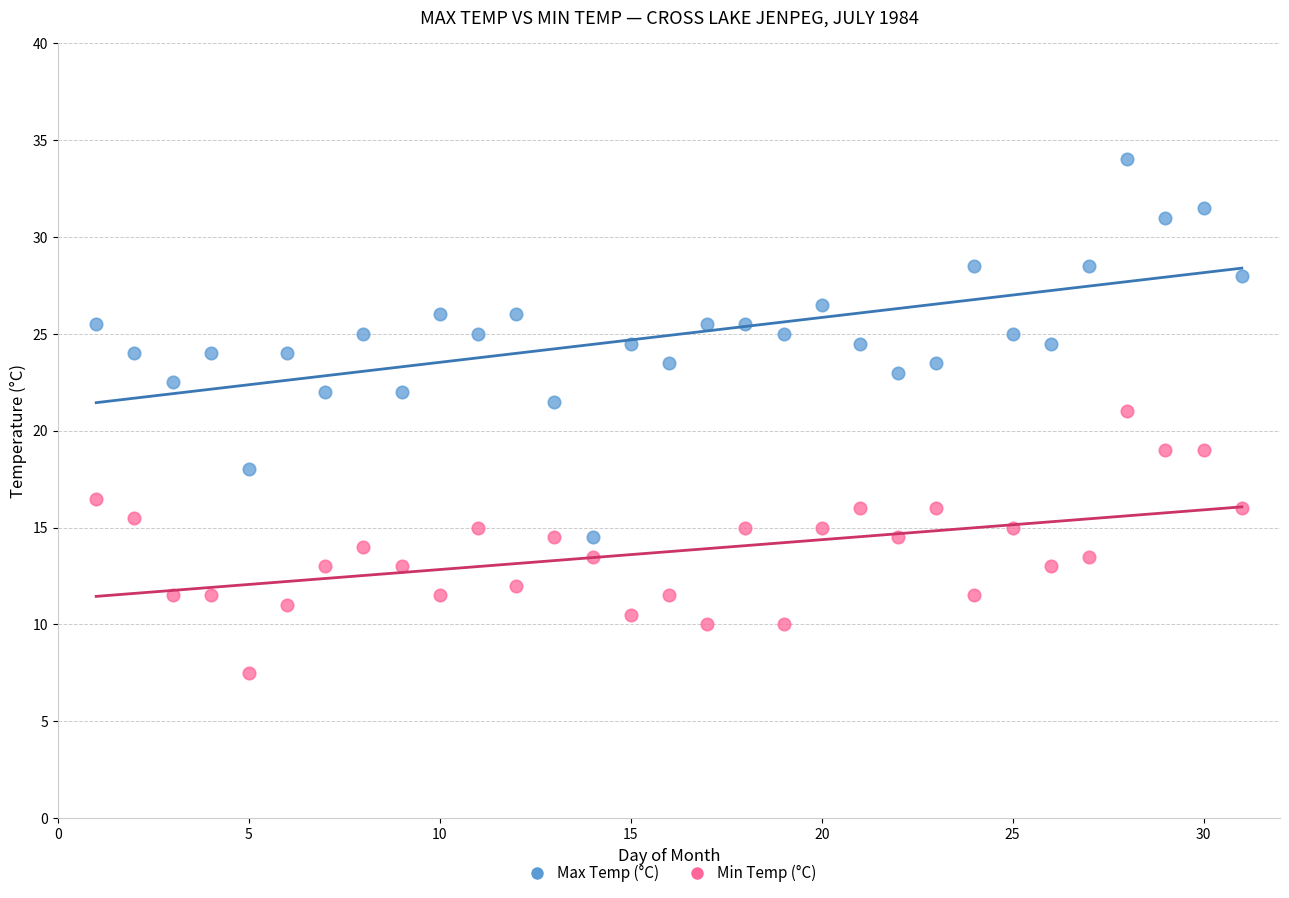

Which series reaches the minimum Y coordinate?

Min Temp (°C)